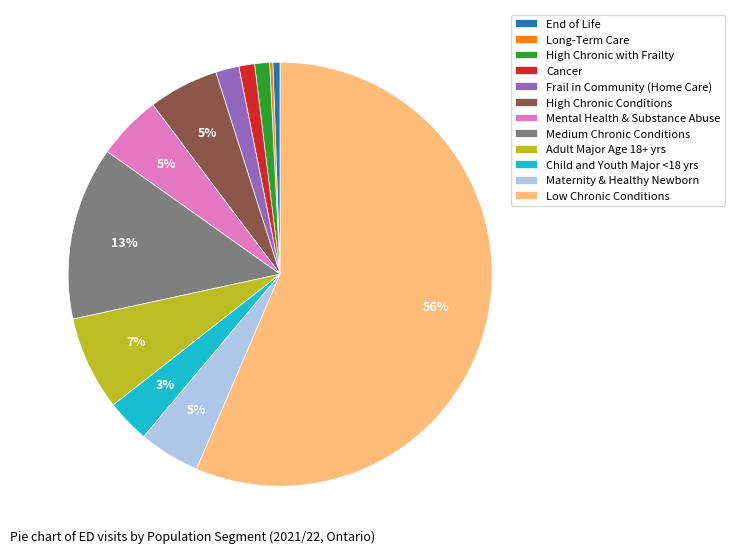

True or false: High Chronic Conditions accounts for 1% of the total.

False